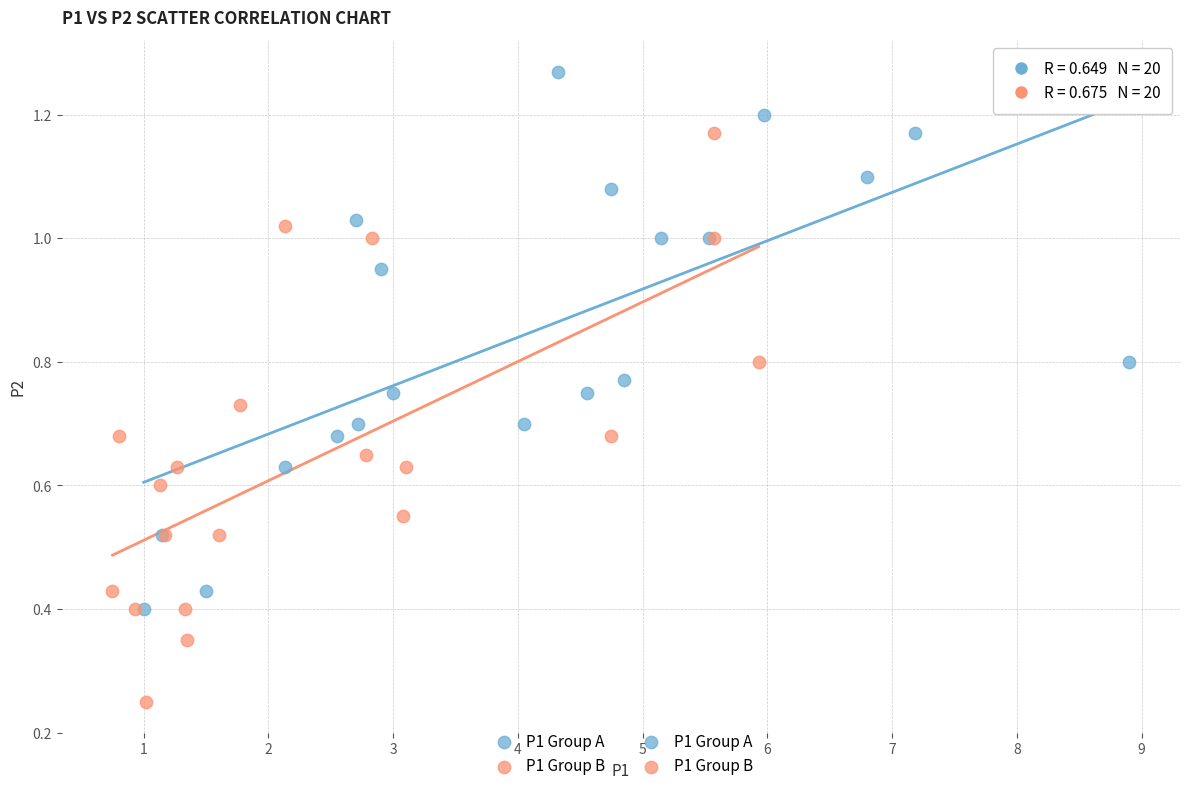

Which series contains the highest Y value?

P1 Group A